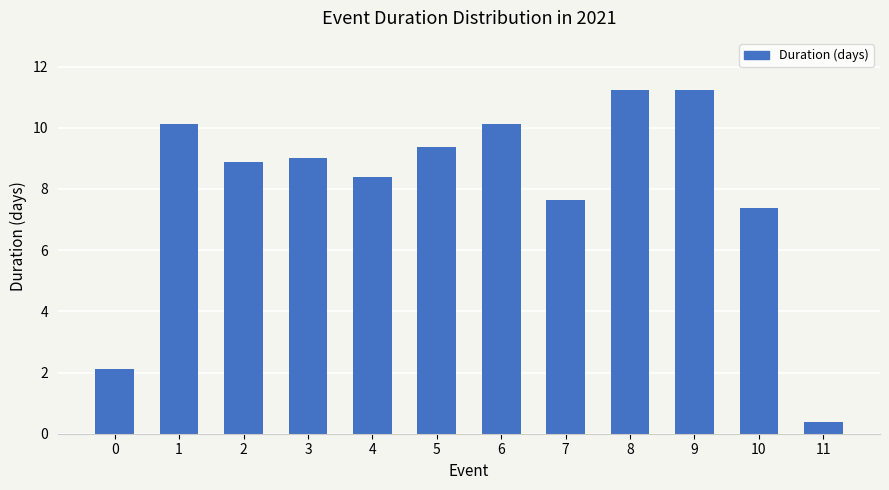

True or false: the data shows 10.1 at 6.

True